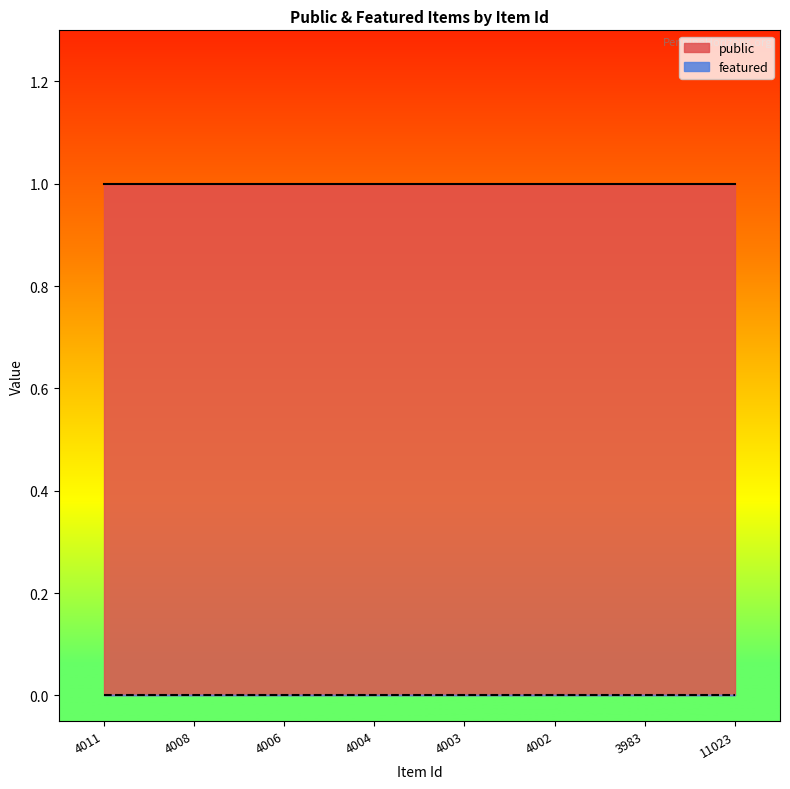

What position from the left is 4008?

2